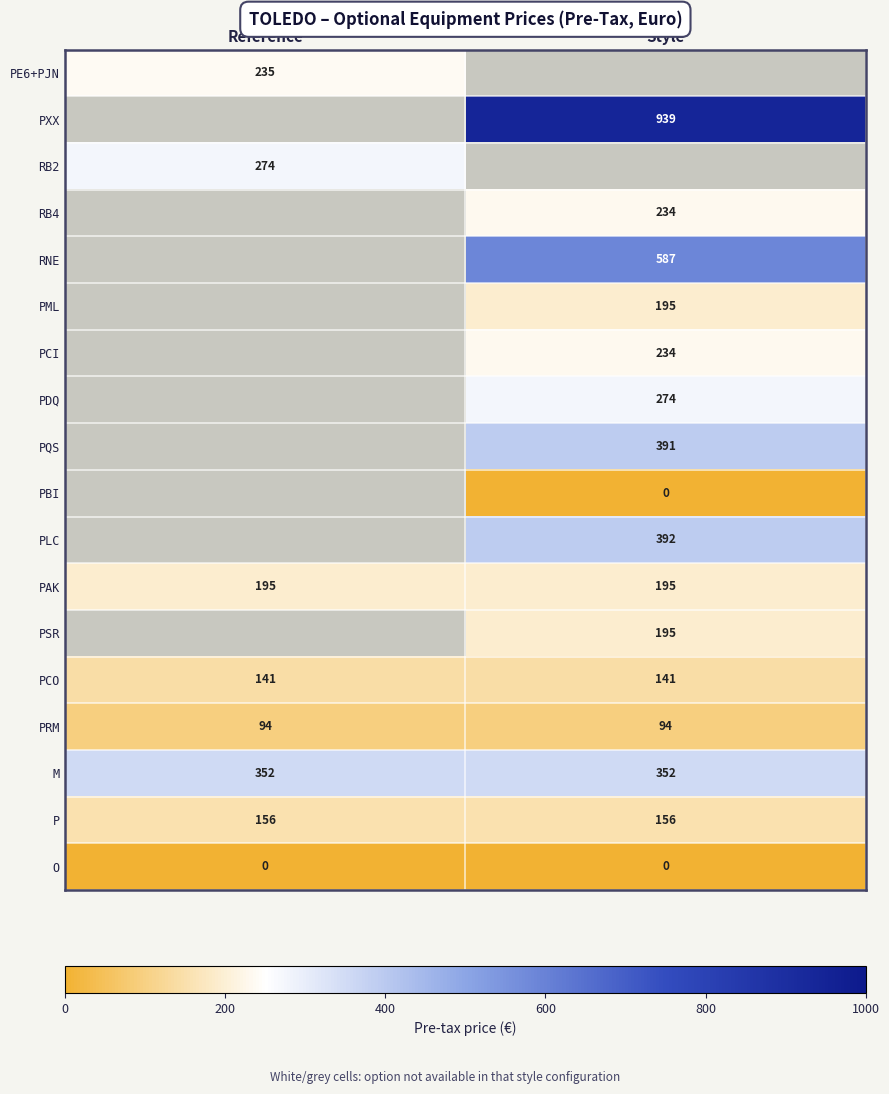

The M series shows 352 at Reference. True or false?

True